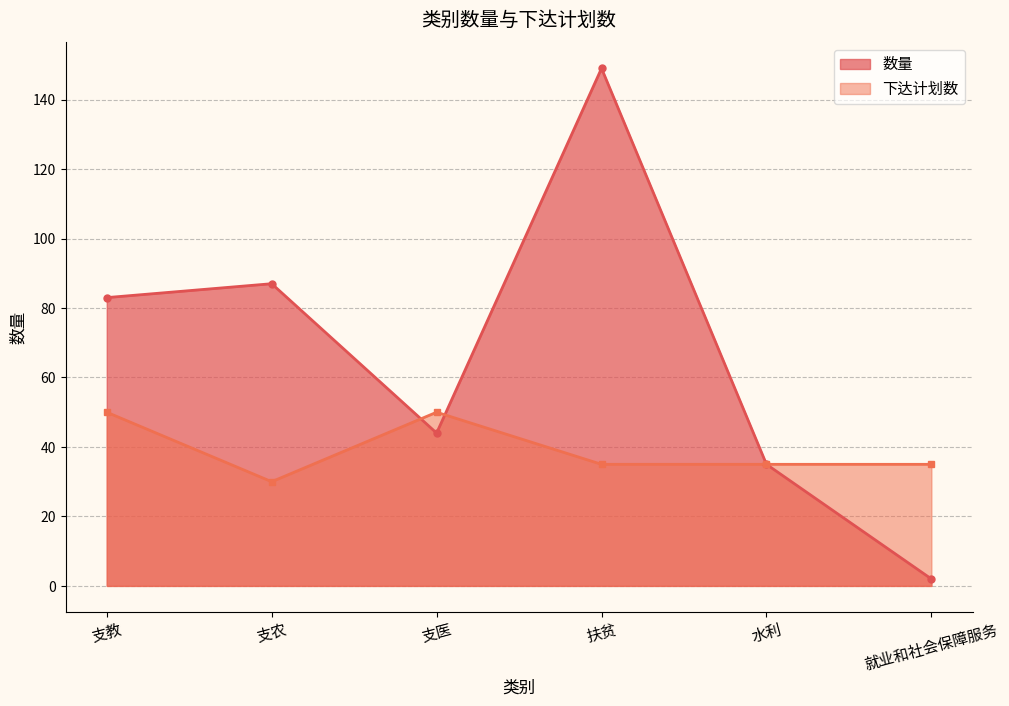

What is the label of the 3rd point from the left?

支医